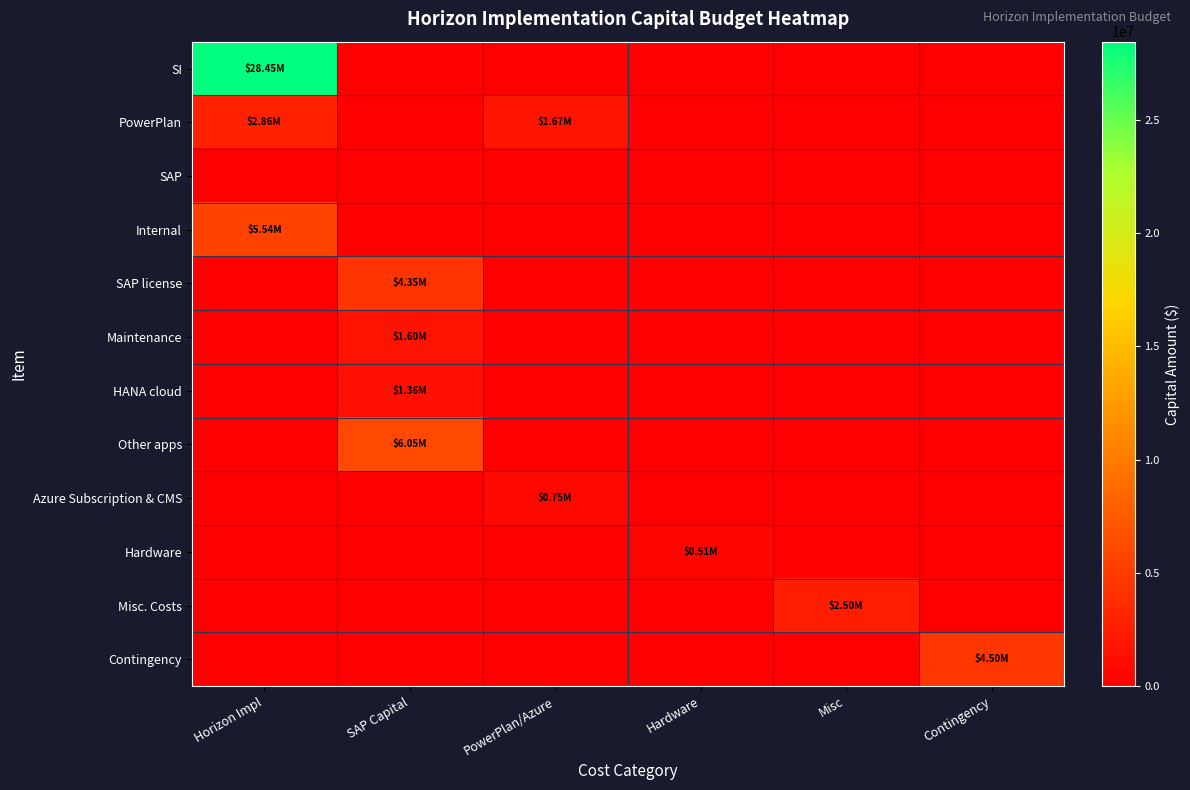

What is the total value across all series at Misc?

2504000.0